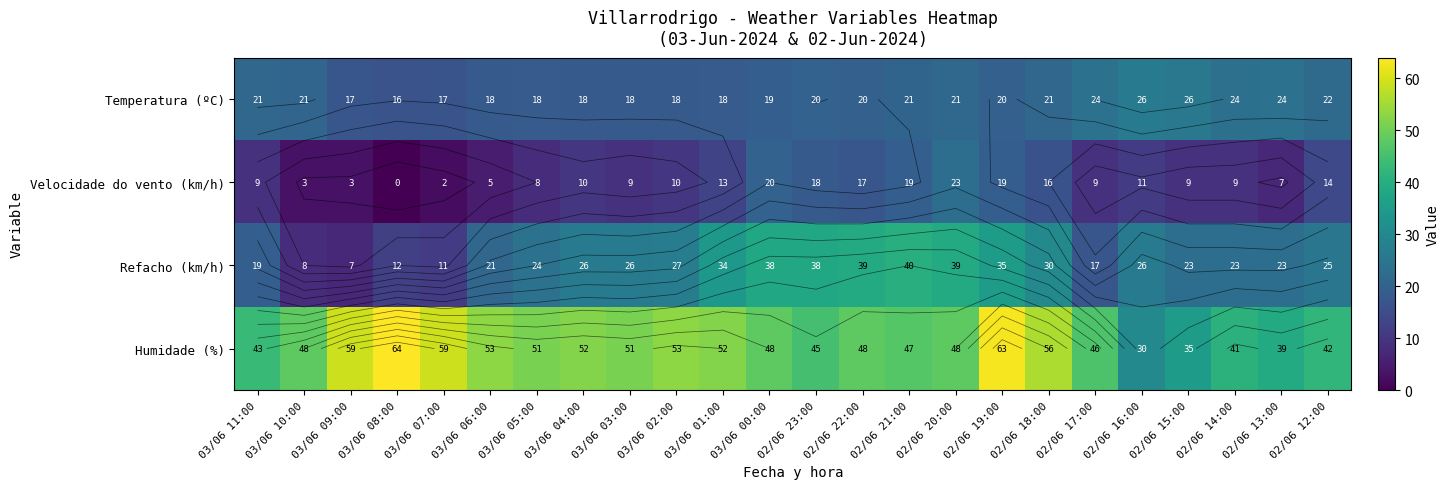

Read the Temperatura (ºC) value at 03/06 07:00.

16.7